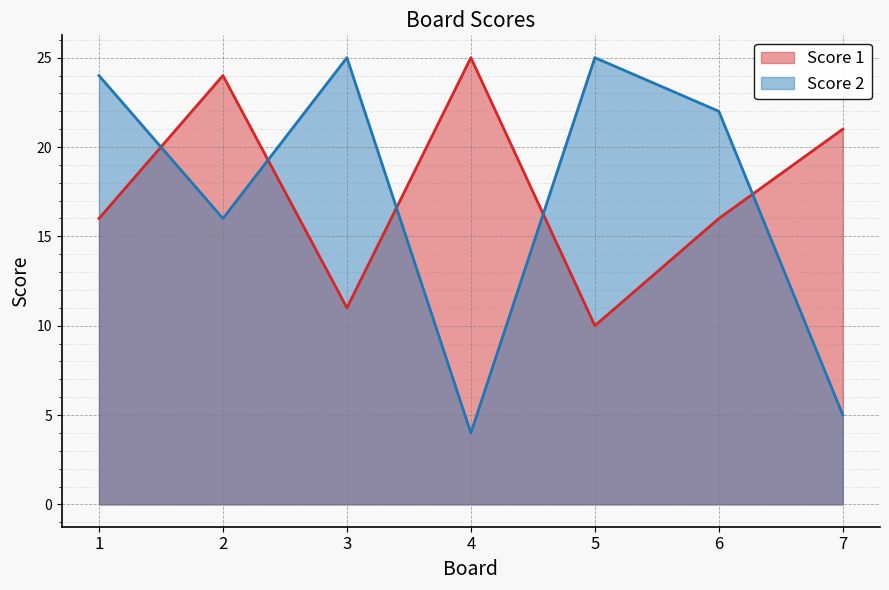

Reading right to left, list all the values displayed in this chart.

Score 1: 7=21	6=16	5=10	4=25	3=11	2=24	1=16
Score 2: 7=5	6=22	5=25	4=4	3=25	2=16	1=24